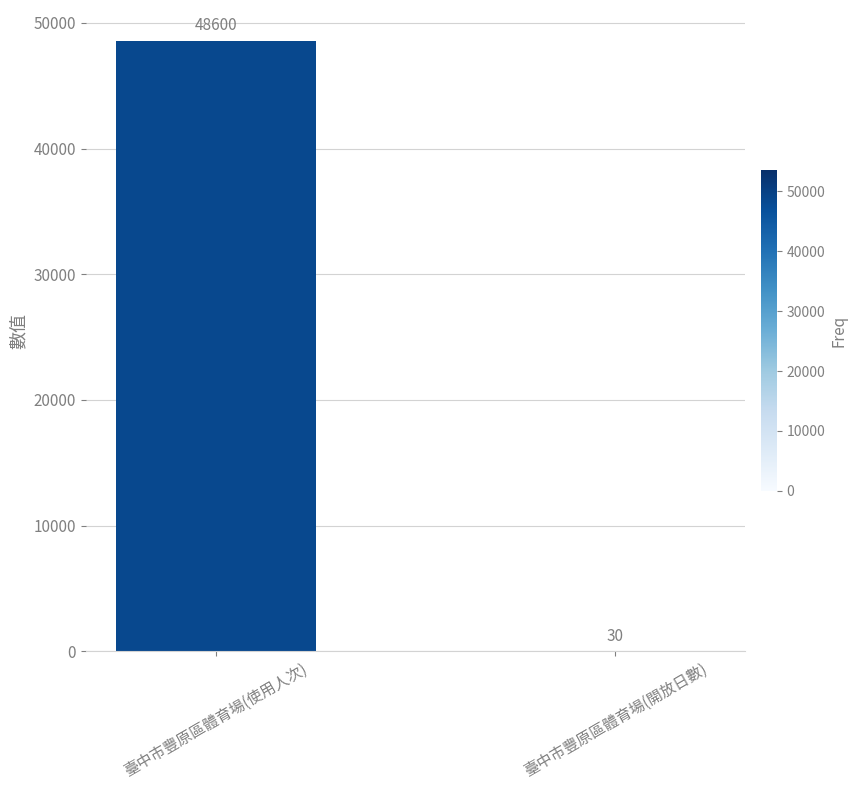

What is the change in value from 臺中市豐原區體育場(使用人次) to 臺中市豐原區體育場(開放日數)?

-48570